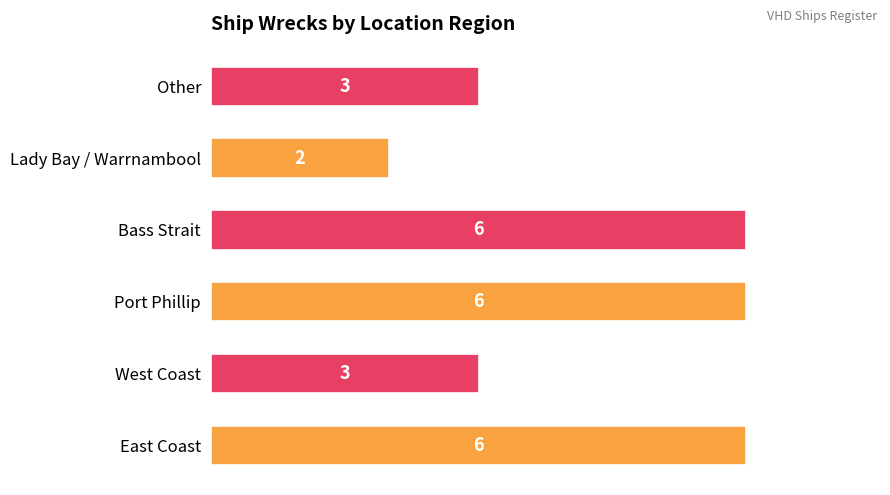

At which category does the chart reach its minimum across all series?

Lady Bay / Warrnambool